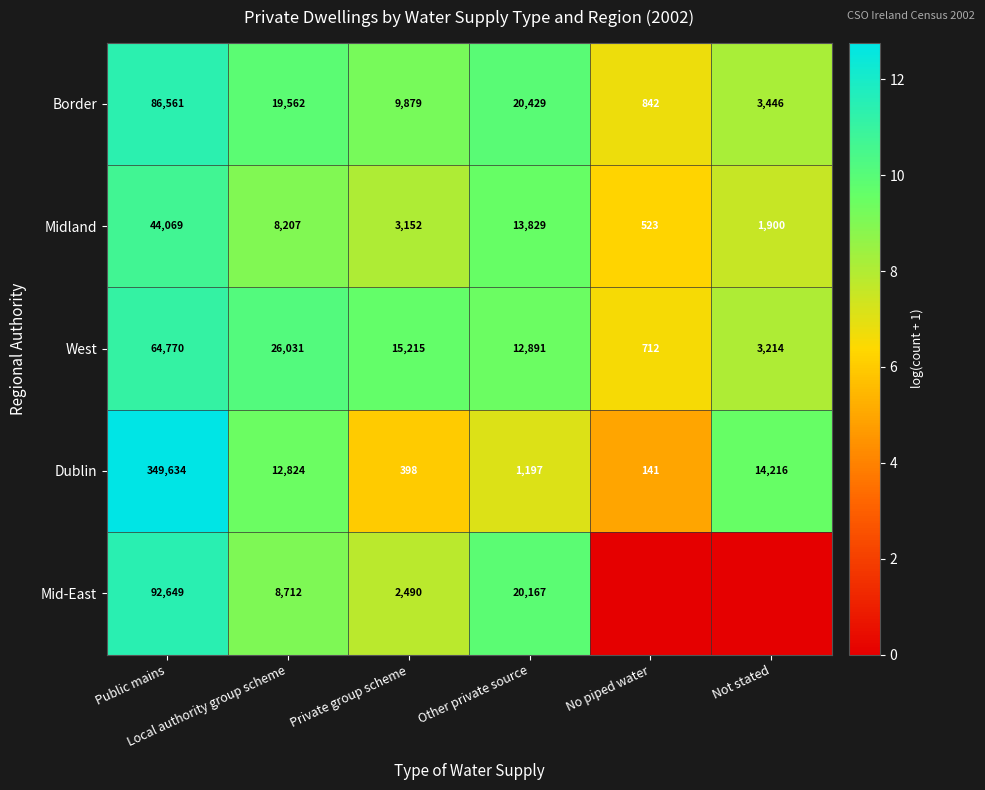

Which category has the lowest value in the Dublin series?

No piped water